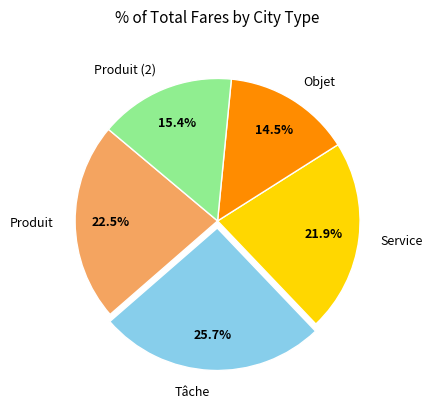

What is the total percentage of Tâche and Objet?

40.2%